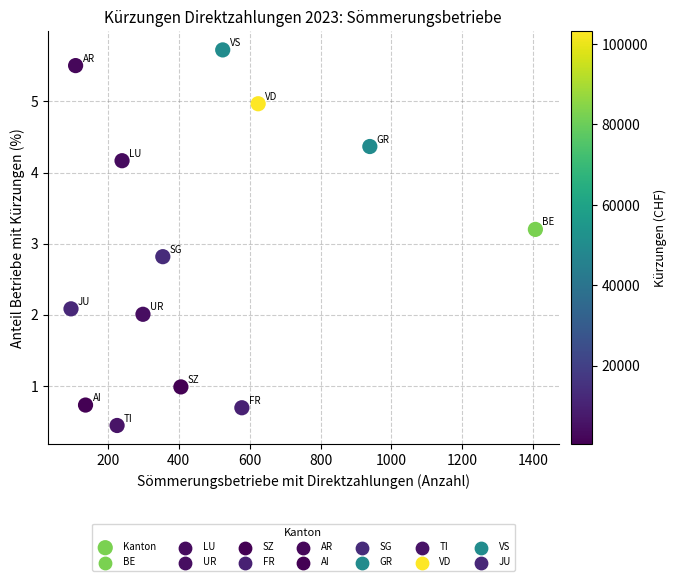

What is the range of Y values (max minus min)?

5.3